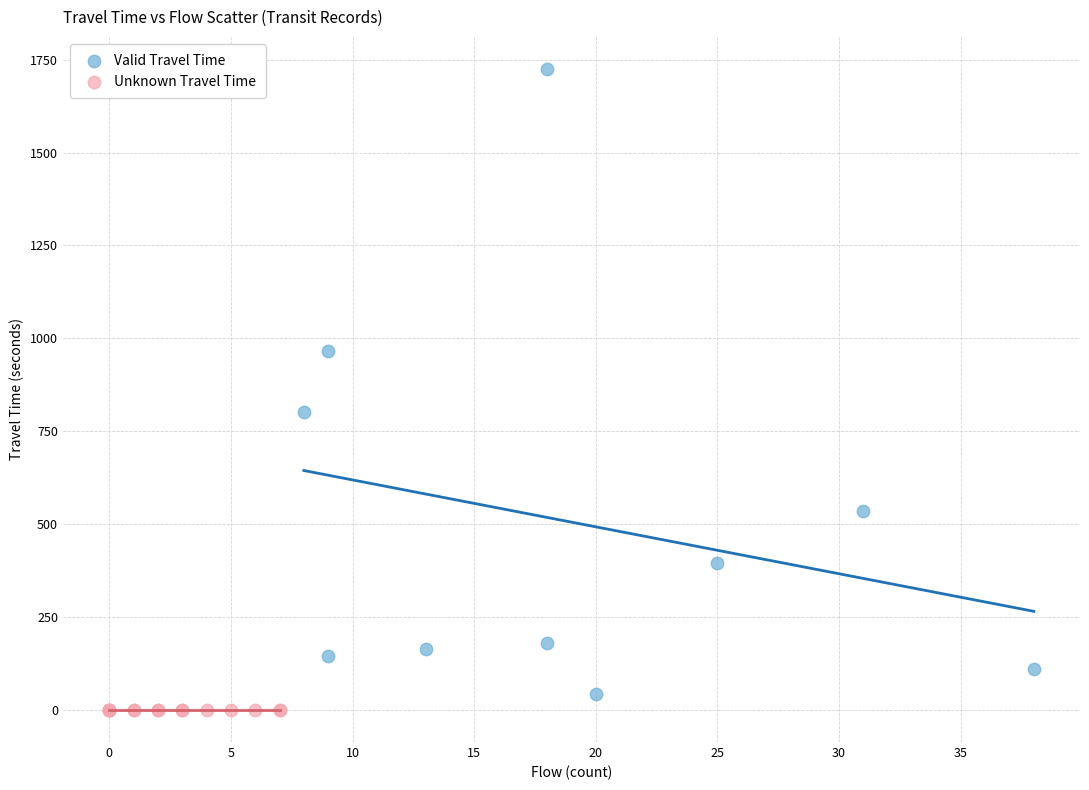

Which series contains the highest Y value?

Valid Travel Time